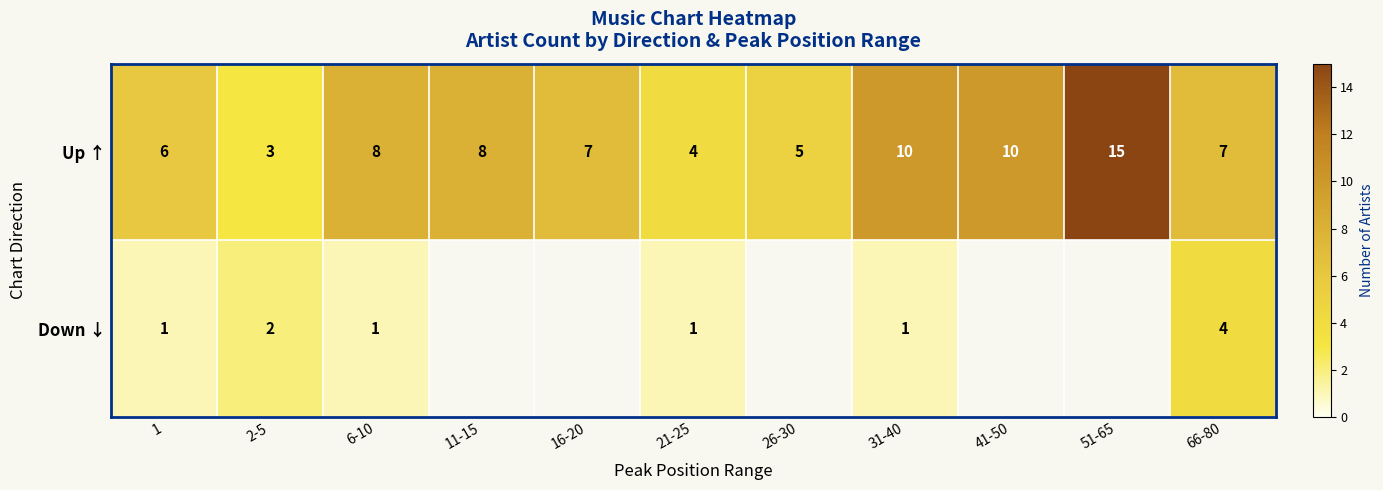

How many series are shown in this chart?

2